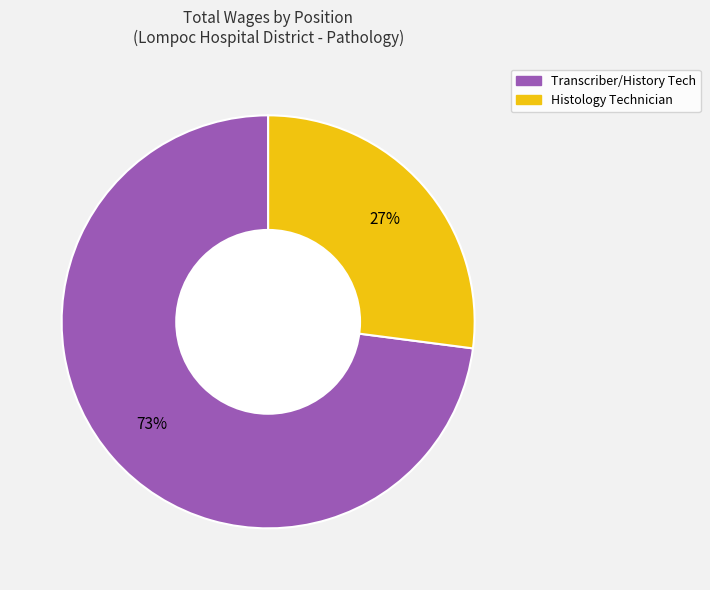

What is the largest slice in the pie chart?

Transcriber/History Tech